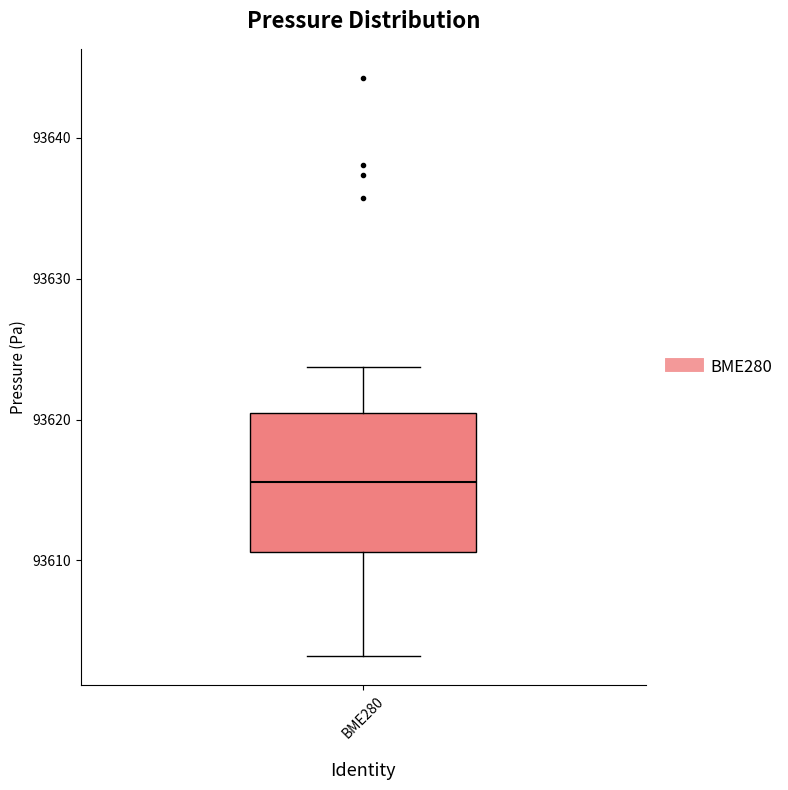

Transcribe this box plot: give where the median line is, the range the box spans, and where the two whiskers end, as read against the y-axis. The values are not printed on the chart, so give them approximately, as read against the axis.

median 93616, box 93611 to 93620, whiskers 93603 to 93624